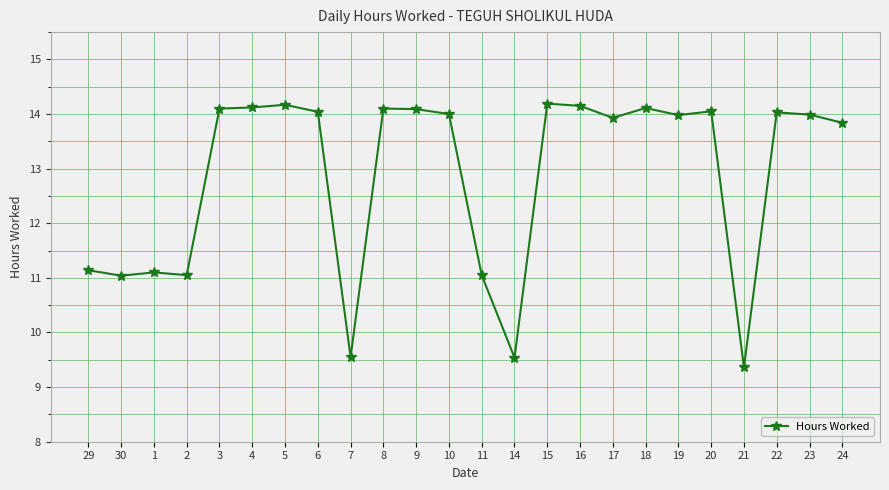

What is the change in value from 30 to 20?

+3.0